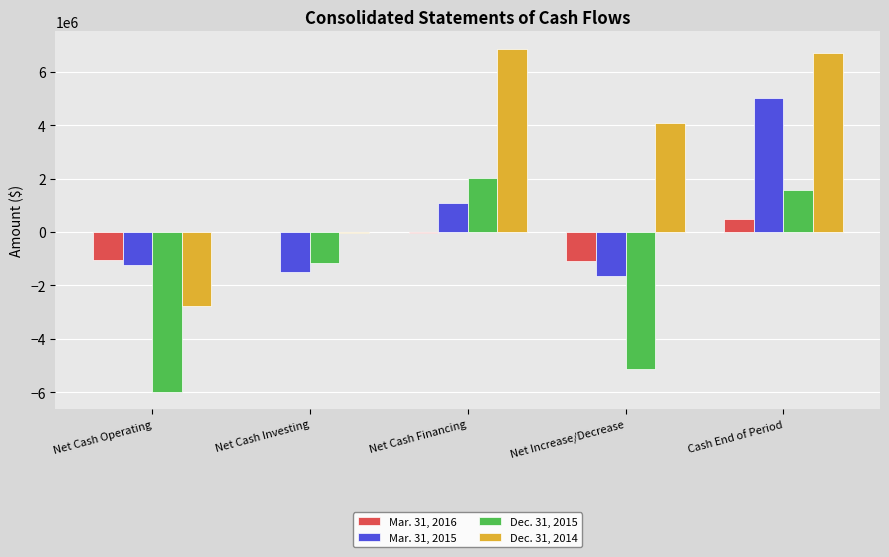

What are all the series names shown in the legend?

Mar. 31, 2016, Mar. 31, 2015, Dec. 31, 2015, Dec. 31, 2014